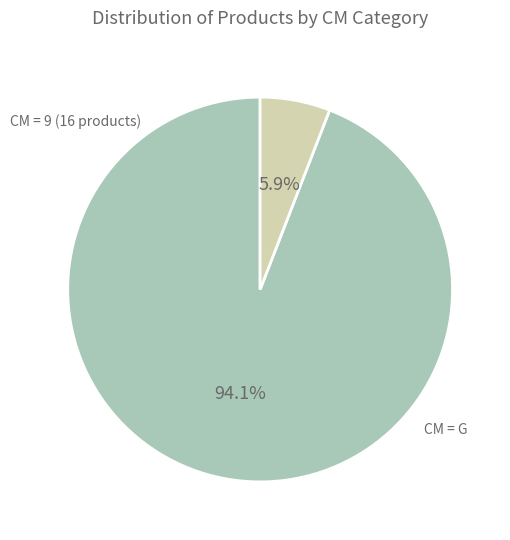

Is there any slice that represents more than half of the pie?

Yes